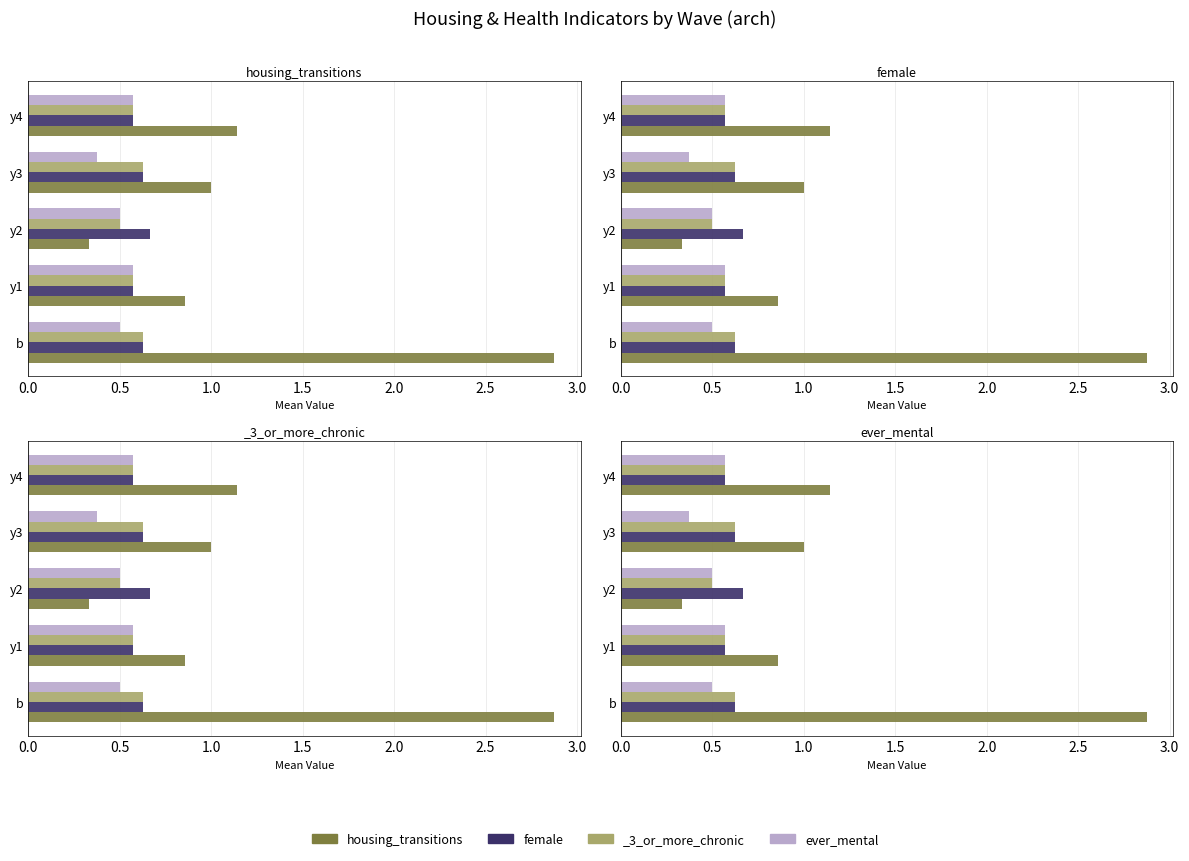

What is the approximate value of ever_mental at y4?

0.6